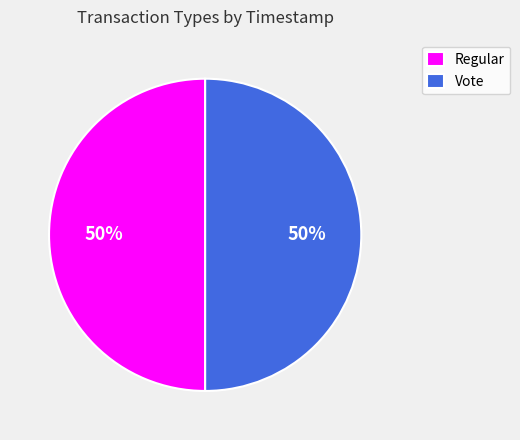

What is the ratio of the value at Vote to the value at Regular?

1.0